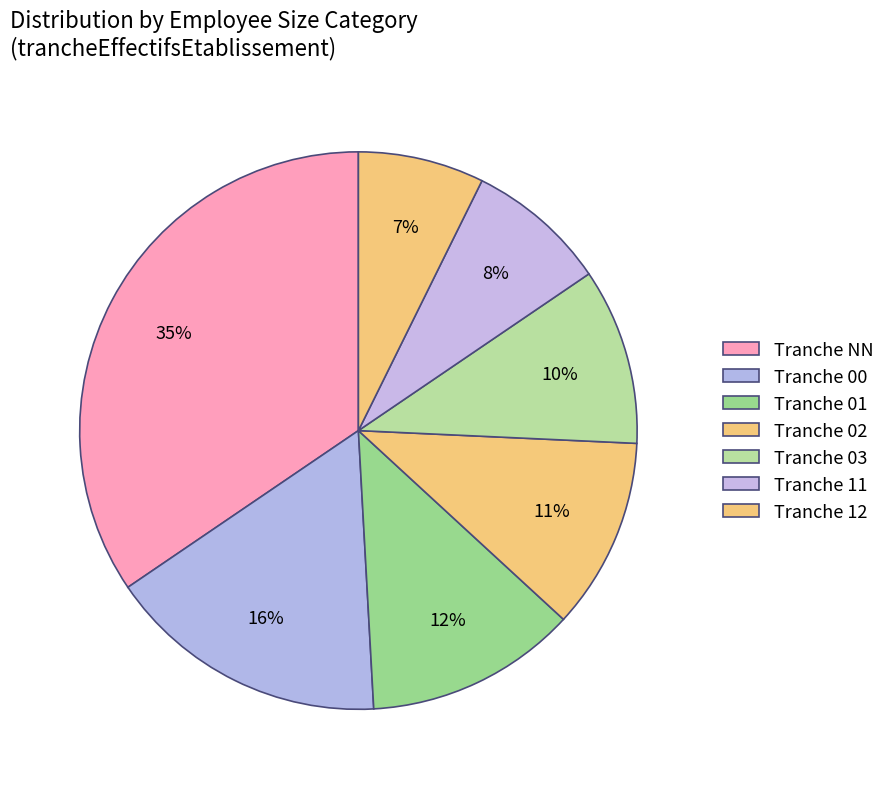

Count the number of slices in the pie.

7